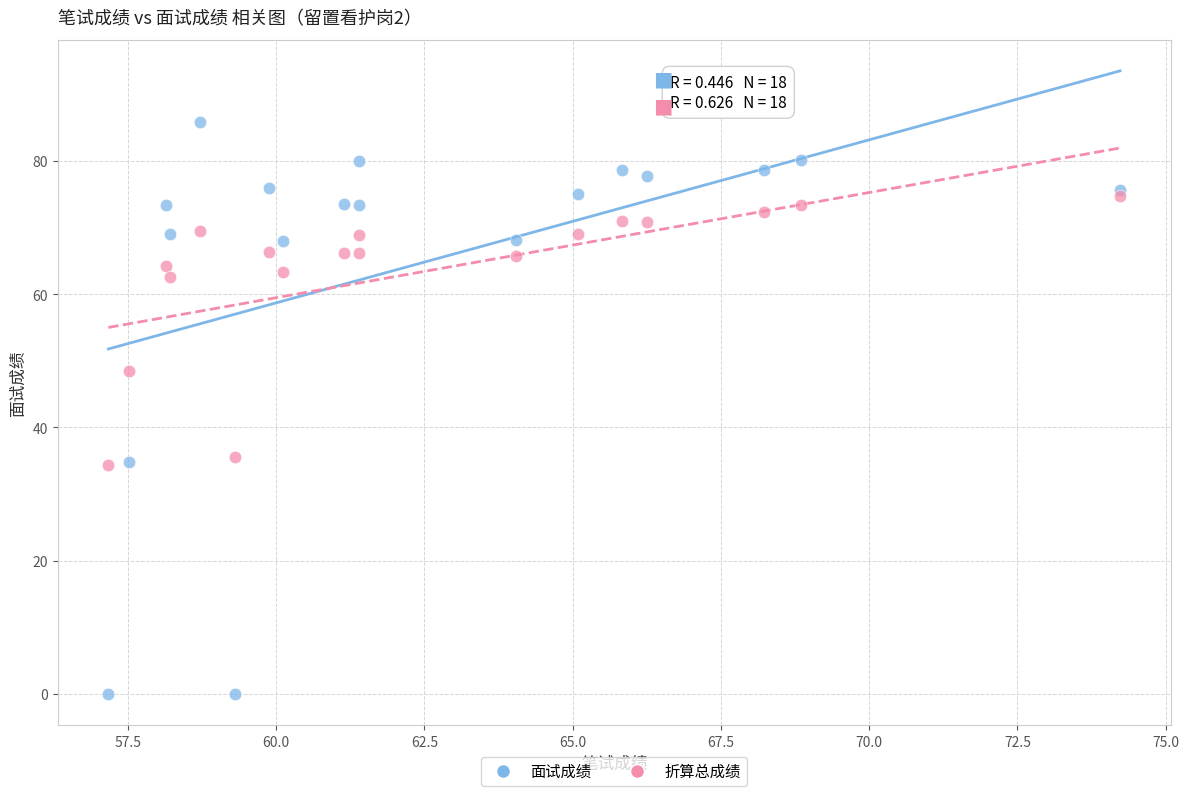

What are all the series names shown in the legend?

面试成绩, 折算总成绩